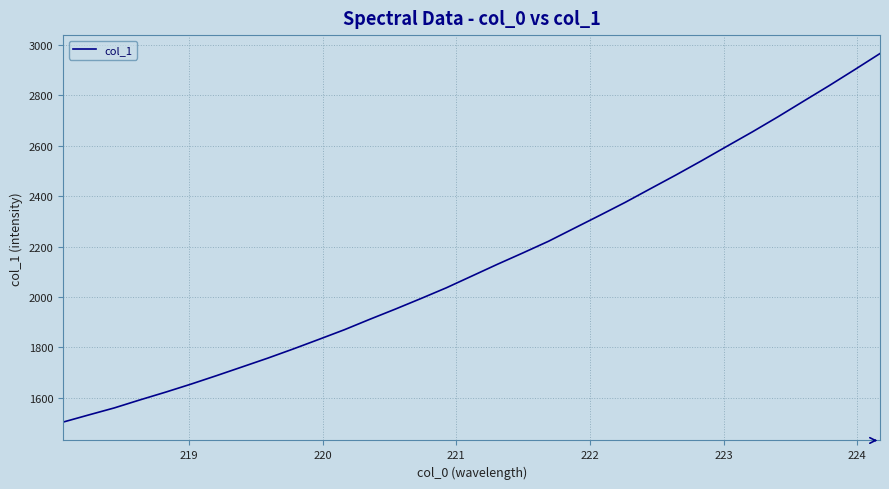

What is the smallest value displayed?

1503.9